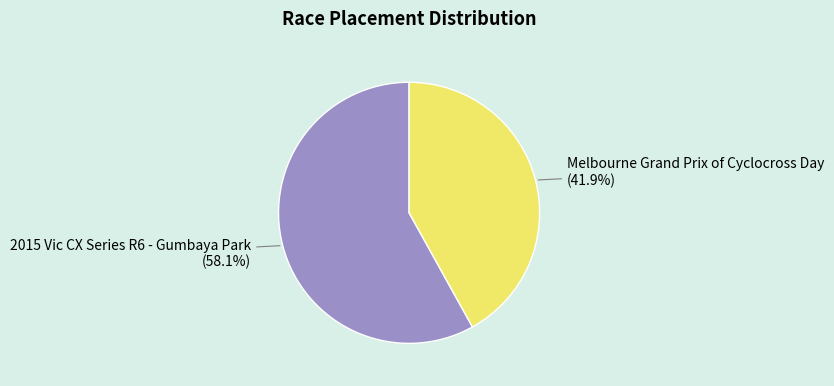

Is 2015 Vic CX Series R6 - Gumbaya Park the majority of the pie?

Yes